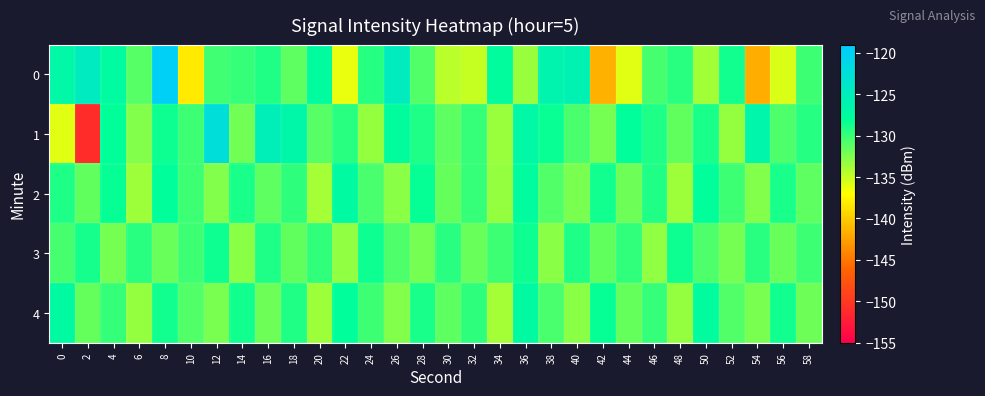

Reading left to right, extract all data points from this chart.

0: 0=-126.9	2=-124.5	4=-127.4	6=-131.0	8=-119.9	10=-138.2	12=-130.3	14=-129.9	16=-129.2	18=-131.4	20=-127.5	22=-136.2	24=-129.4	26=-124.7	28=-130.8	30=-134.6	32=-135.0	34=-127.6	36=-133.4	38=-126.2	40=-125.9	42=-141.5	44=-135.9	46=-130.5	48=-129.5	50=-133.6	52=-128.6	54=-141.6	56=-135.6	58=-130.2
1: 0=-136.0	2=-151.0	4=-128.1	6=-132.6	8=-128.4	10=-130.1	12=-122.3	14=-132.0	16=-125.2	18=-126.7	20=-131.0	22=-129.4	24=-133.2	26=-127.7	28=-129.0	30=-131.2	32=-129.9	34=-133.5	36=-126.8	38=-128.3	40=-130.6	42=-132.1	44=-127.9	46=-129.0	48=-131.5	50=-128.9	52=-133.2	54=-126.5	56=-130.8	58=-129.3
2: 0=-129.1	2=-131.5	4=-128.2	6=-133.6	8=-127.9	10=-130.2	12=-132.6	14=-128.9	16=-131.2	18=-129.6	20=-133.9	22=-127.2	24=-130.6	26=-132.9	28=-128.2	30=-131.6	32=-129.9	34=-133.2	36=-127.6	38=-130.9	40=-132.2	42=-128.6	44=-131.9	46=-129.2	48=-133.6	50=-127.9	52=-130.2	54=-132.6	56=-128.9	58=-131.2
3: 0=-130.5	2=-128.8	4=-132.1	6=-129.5	8=-131.8	10=-130.1	12=-128.5	14=-132.8	16=-129.1	18=-131.5	20=-129.8	22=-133.1	24=-128.5	26=-130.8	28=-132.1	30=-129.5	32=-131.8	34=-130.1	36=-128.5	38=-132.8	40=-129.1	42=-131.5	44=-129.8	46=-133.1	48=-128.5	50=-130.8	52=-132.1	54=-129.5	56=-131.8	58=-130.1
4: 0=-127.2	2=-131.6	4=-129.9	6=-133.2	8=-128.6	10=-130.9	12=-132.2	14=-128.6	16=-131.9	18=-129.2	20=-133.6	22=-127.9	24=-130.2	26=-132.6	28=-128.9	30=-131.2	32=-129.6	34=-133.9	36=-127.2	38=-130.6	40=-132.9	42=-128.2	44=-131.6	46=-129.9	48=-133.2	50=-127.6	52=-130.9	54=-132.2	56=-128.6	58=-131.9